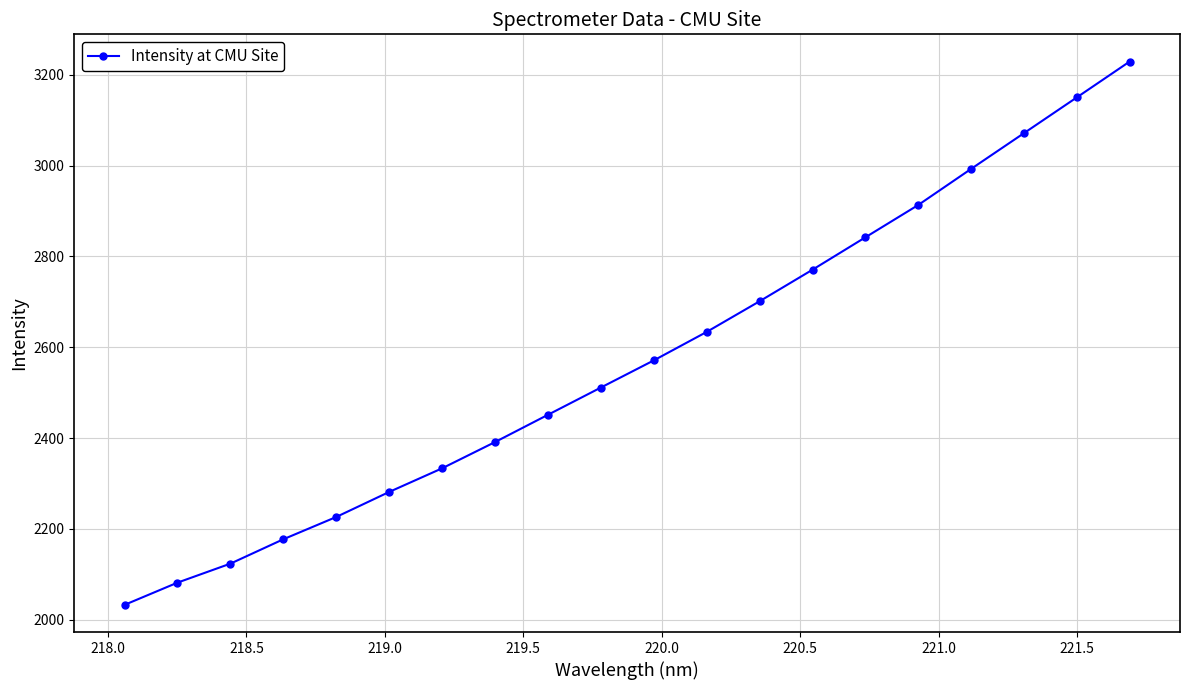

True or false: the data has more than 2 interior local peaks.

False